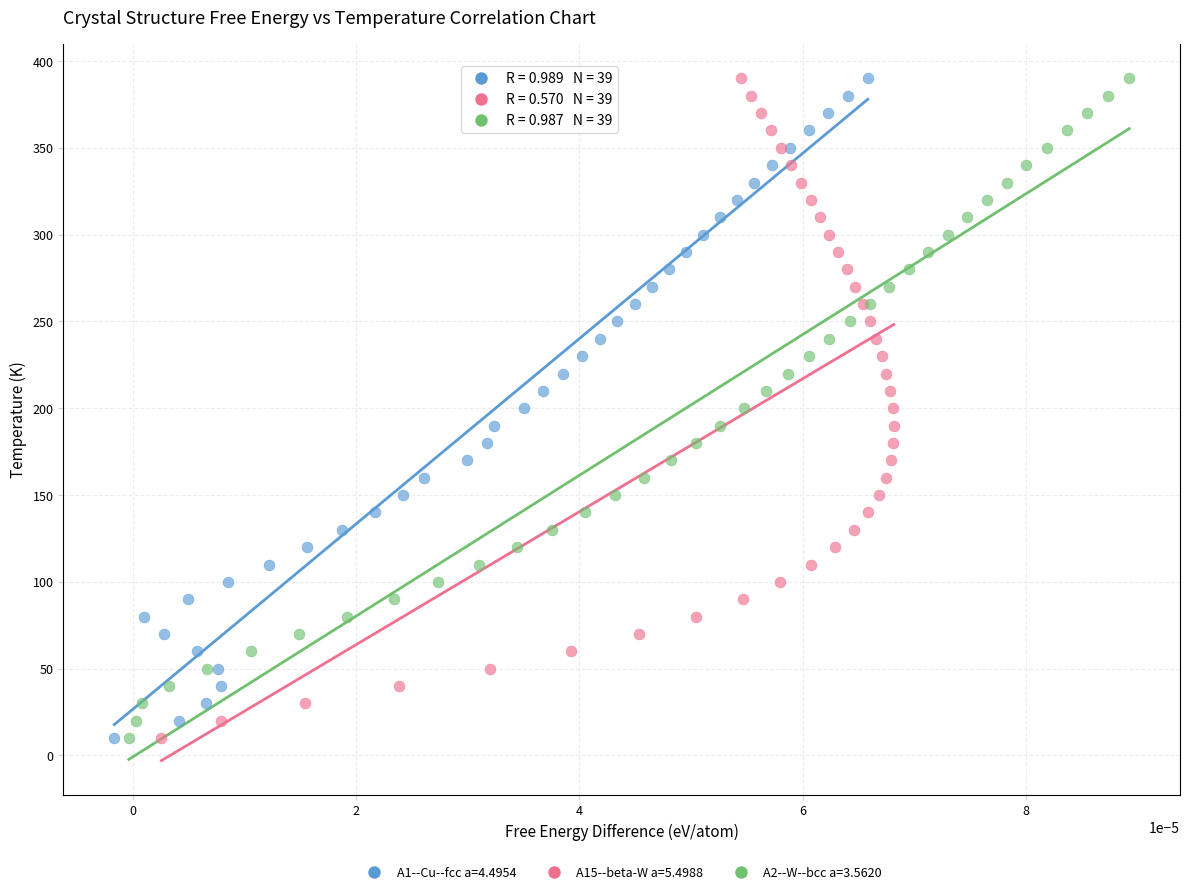

What are all the series names shown in the legend?

A1--Cu--fcc a=4.4954, A15--beta-W a=5.4988, A2--W--bcc a=3.5620